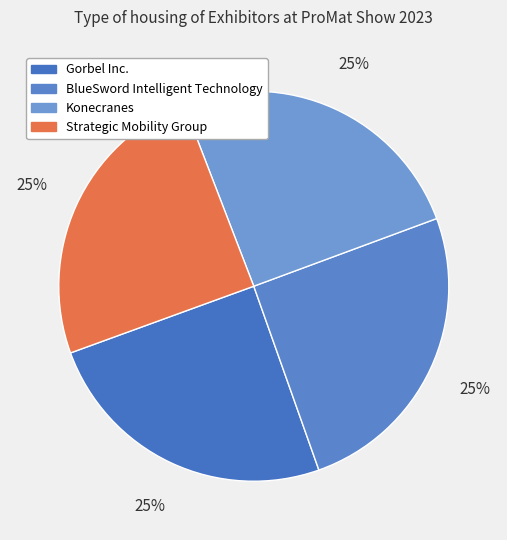

Does Strategic Mobility Group account for over 50% of the chart?

No